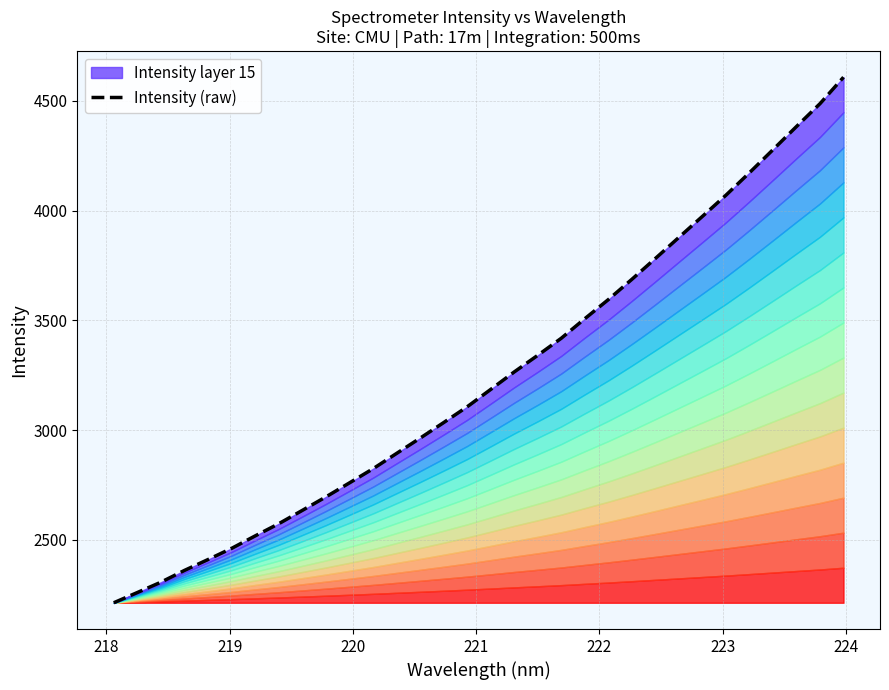

Reading left to right, list all the values displayed in this chart.

2213.7	2260.3	2307.4	2361.1	2410.6	2461.4	2518.2	2573.7	2634.4	2695.7	2759.6	2823.9	2893.7	2963.3	3034.2	3106.3	3185.3	3265.0	3340.8	3418.6	3507.6	3594.7	3687.0	3782.0	3878.1	3973.8	4070.3	4172.7	4277.5	4383.1	4487.2	4607.7